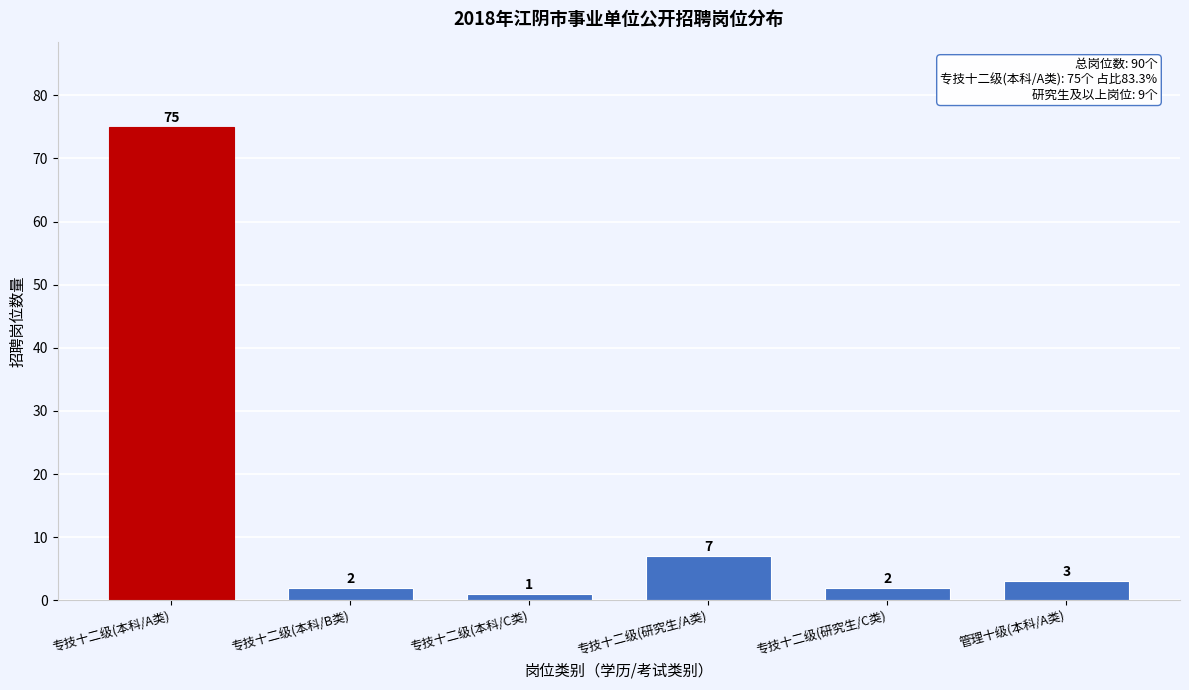

Reading left to right, what are all the values shown in this chart?

专技十二级(本科/A类)=75	专技十二级(本科/B类)=2	专技十二级(本科/C类)=1	专技十二级(研究生/A类)=7	专技十二级(研究生/C类)=2	管理十级(本科/A类)=3